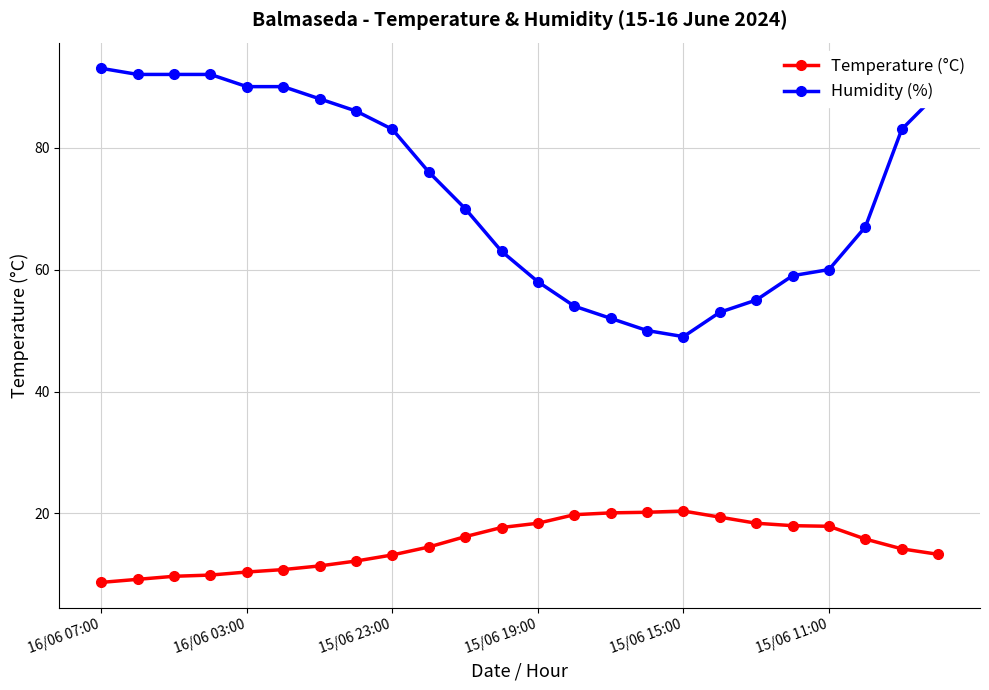

List the series in order of their overall mean, lowest first.

Temperature (°C), Humidity (%)